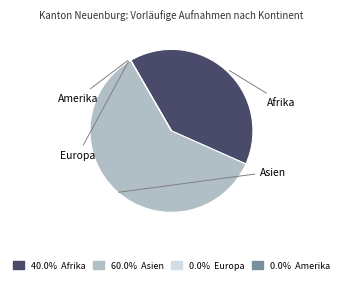

Does any single category account for the majority?

Yes